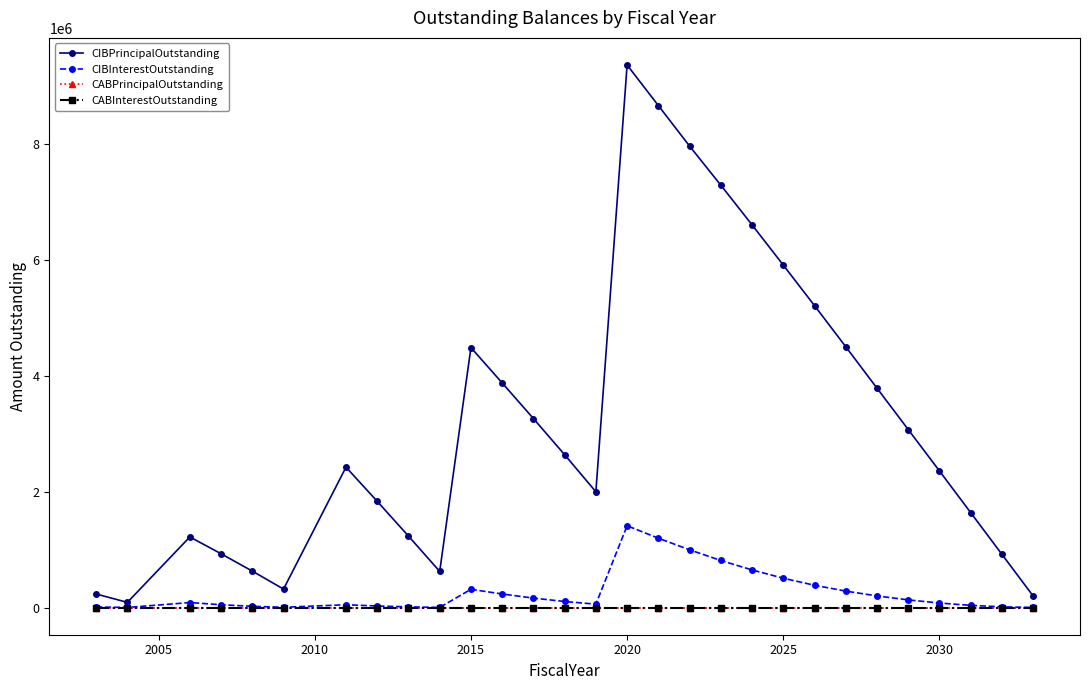

True or false: CABPrincipalOutstanding and CIBPrincipalOutstanding cross at least once.

False